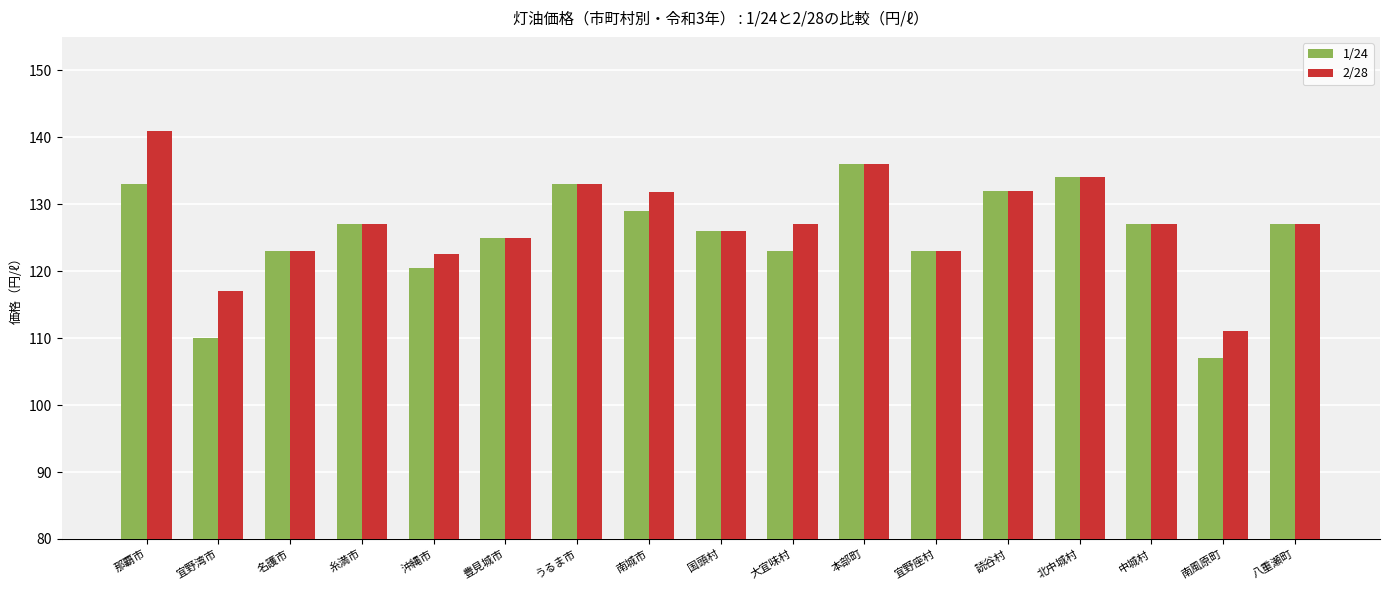

What is the label of the 7th bar from the left?

うるま市